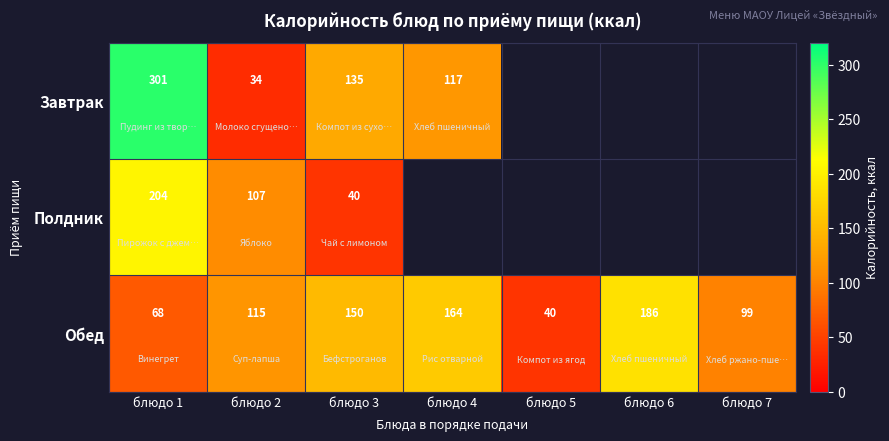

The value of Обед at блюдо 5 is 18.1. True or false?

False